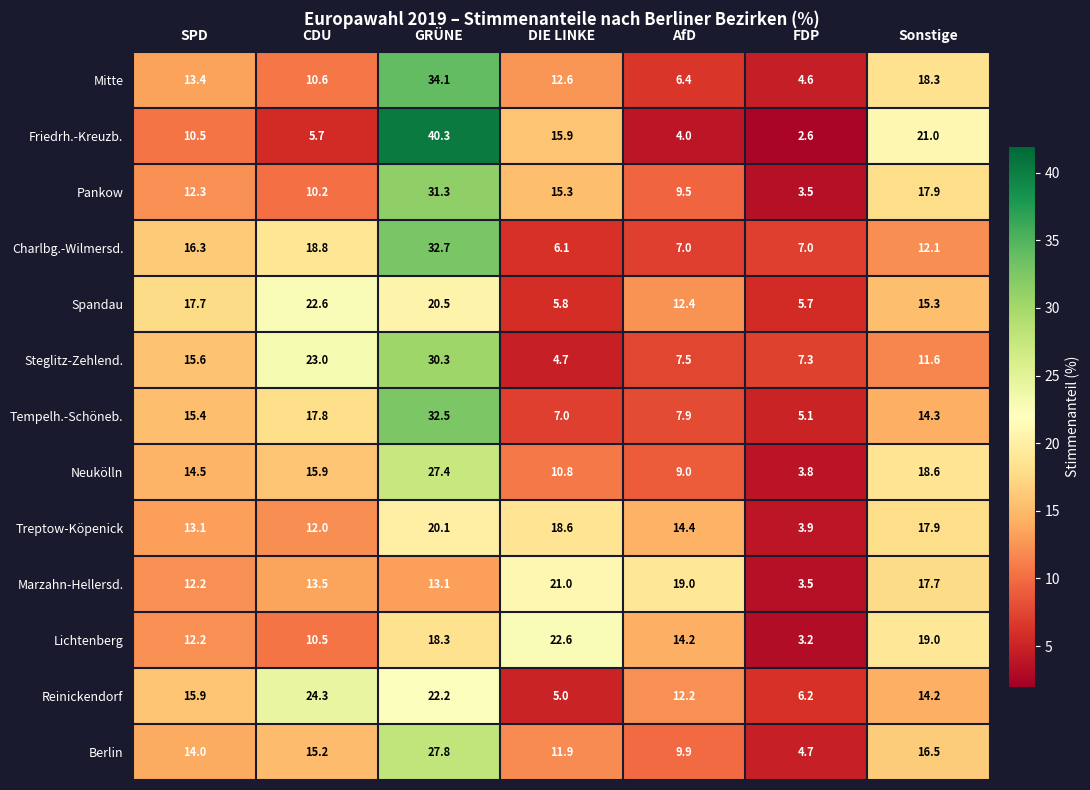

At which label does Charlbg.-Wilmersd. reach its peak?

GRÜNE